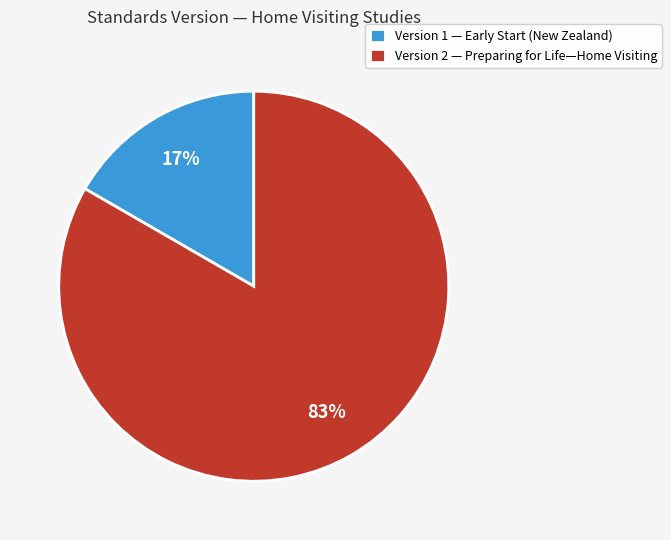

What percentage is the Version 2 — Preparing for Life—Home Visiting slice, to the nearest percent?

83%